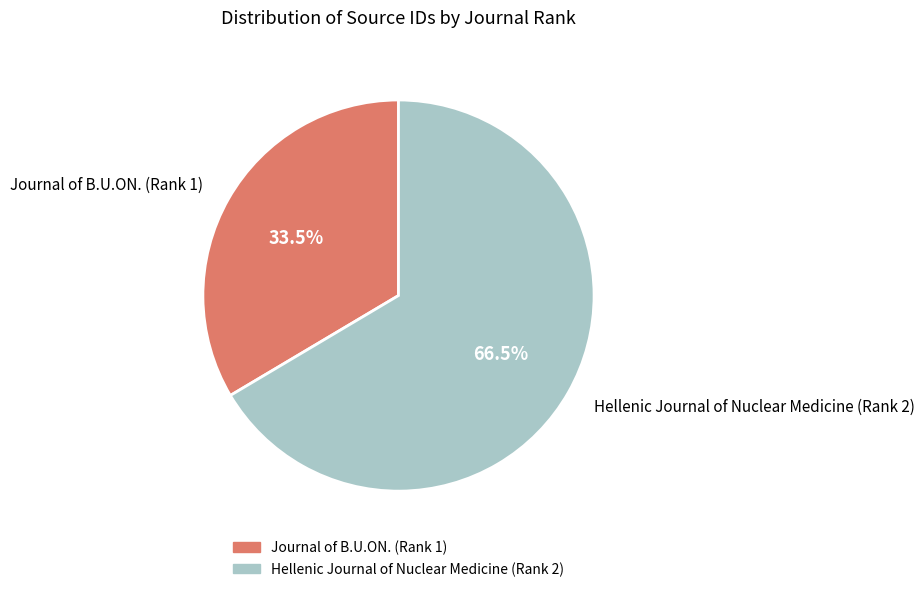

Which category accounts for the majority?

Hellenic Journal of Nuclear Medicine (Rank 2)